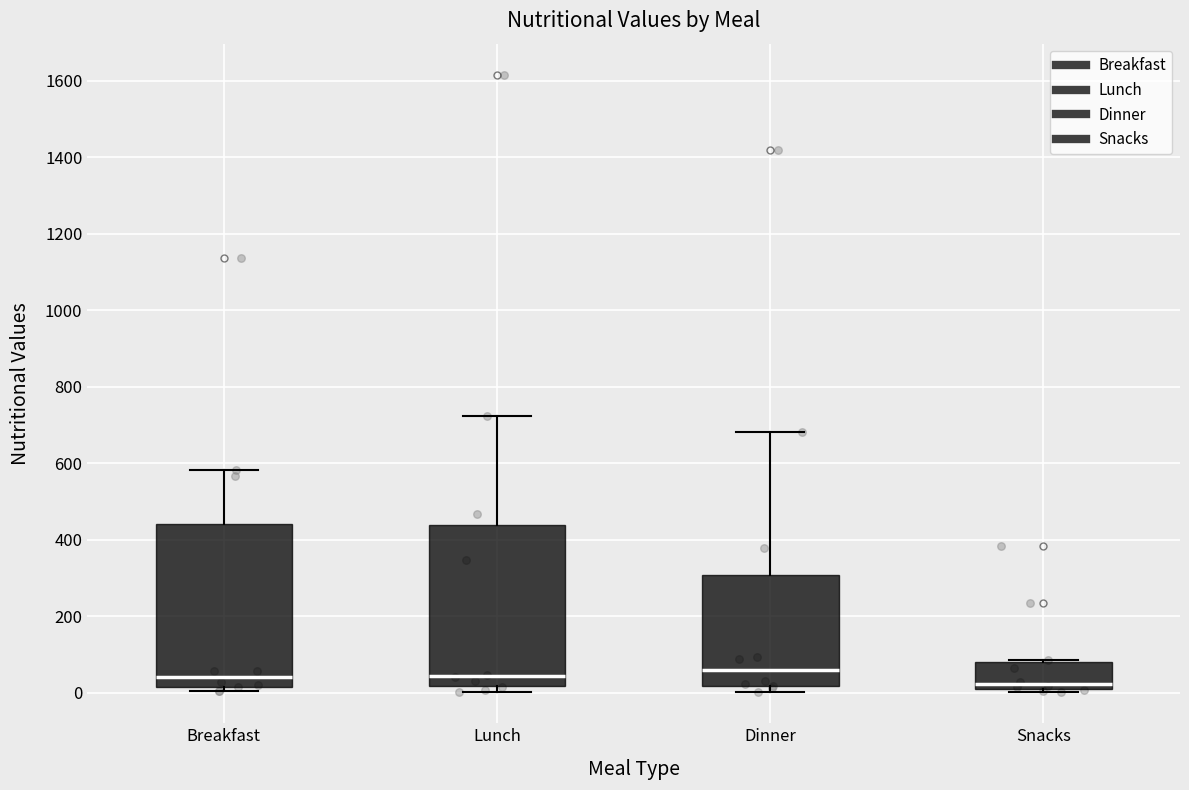

Where is the upper edge of the box for Snacks on the y-axis? The values are not printed on the chart, so give them approximately, as read against the axis.

80